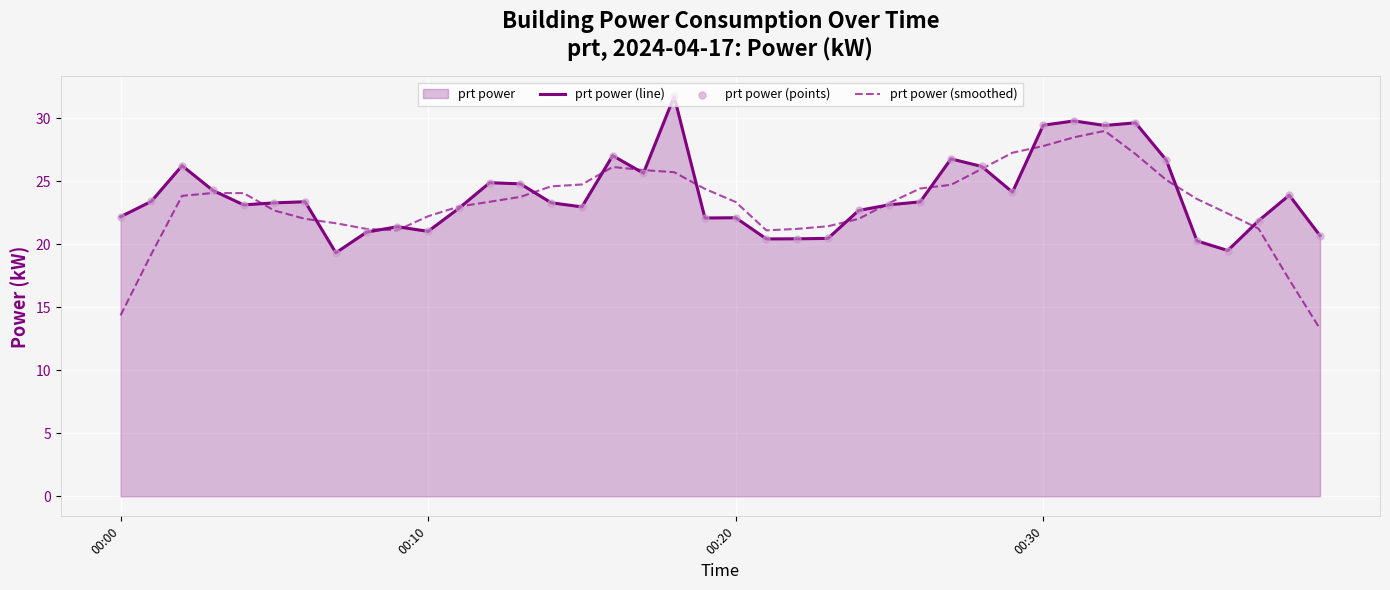

True or false: prt power (line) has a value of 22.1 at 00:20.

True